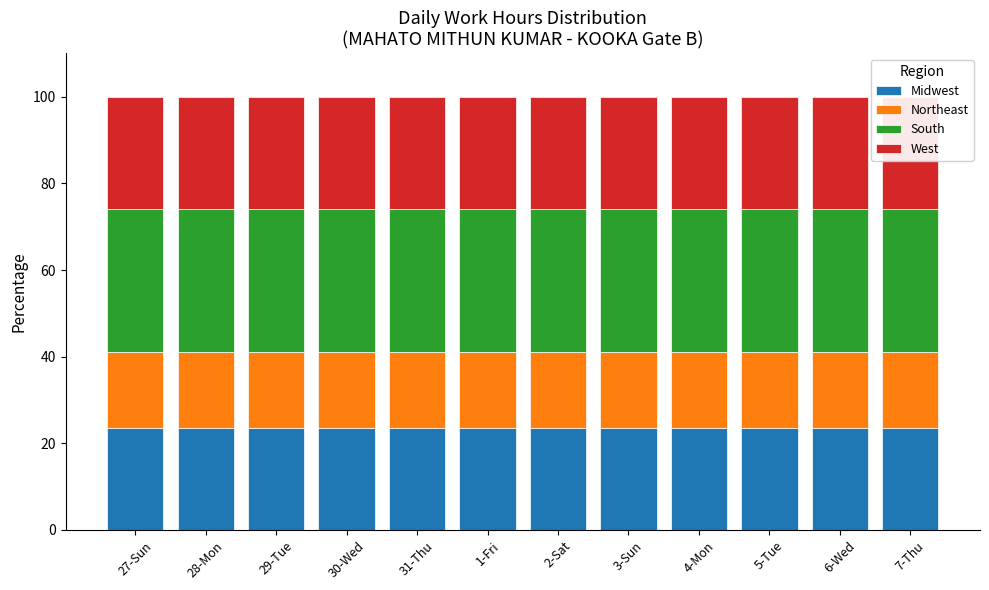

Is the value of Northeast at 28-Mon greater than the value of Midwest at 6-Wed?

No